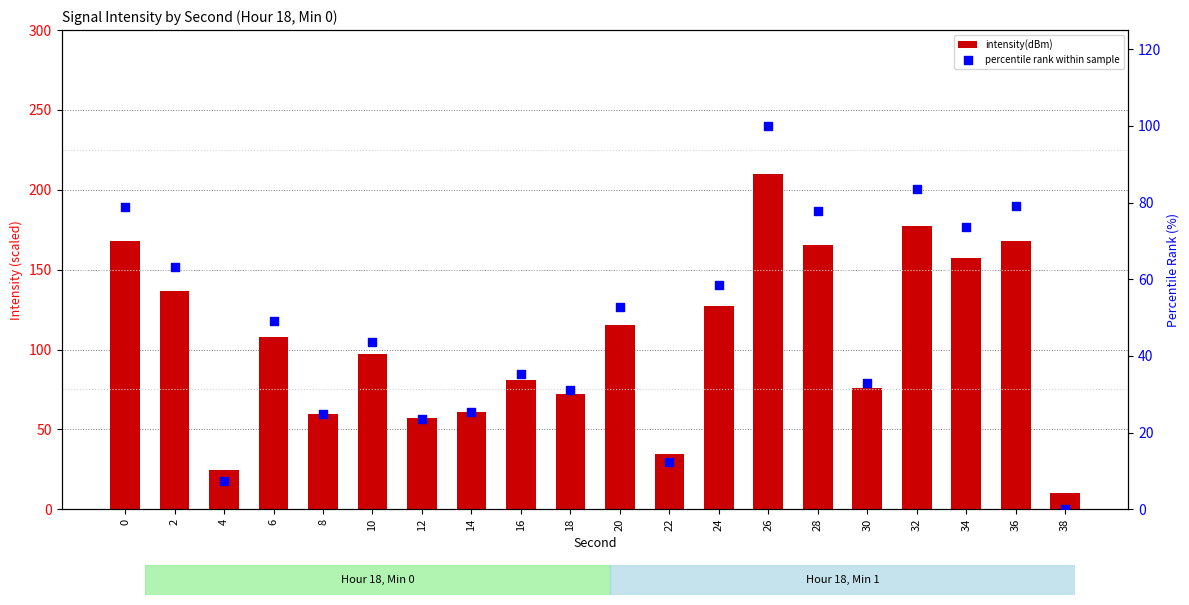

At how many categories does at least one series exceed 117?

8